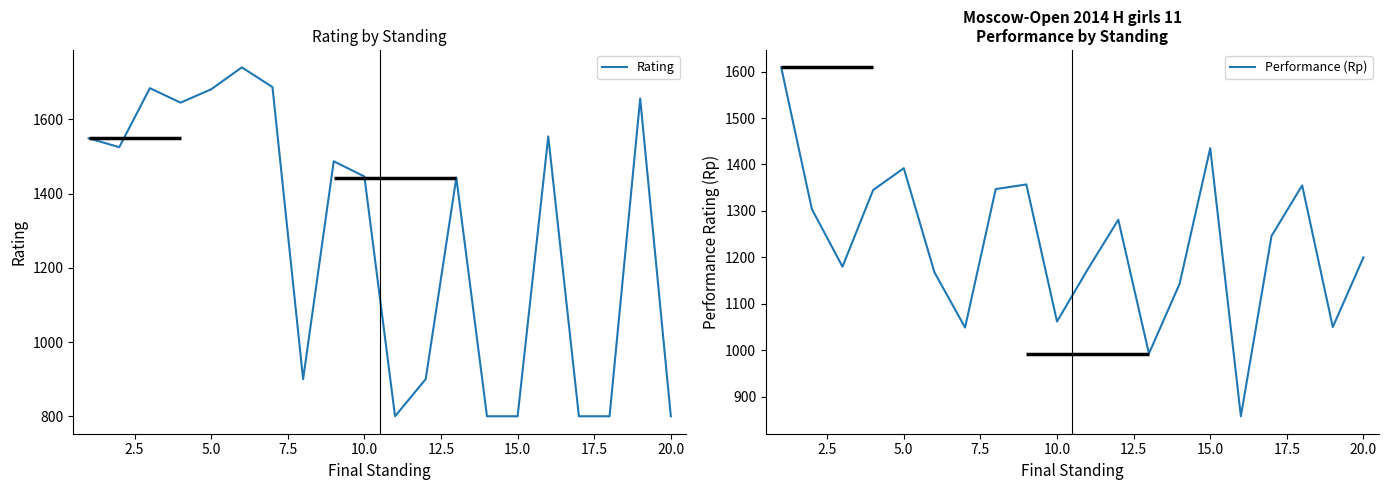

What are all the series names shown in the legend?

Rating, Performance (Rp)